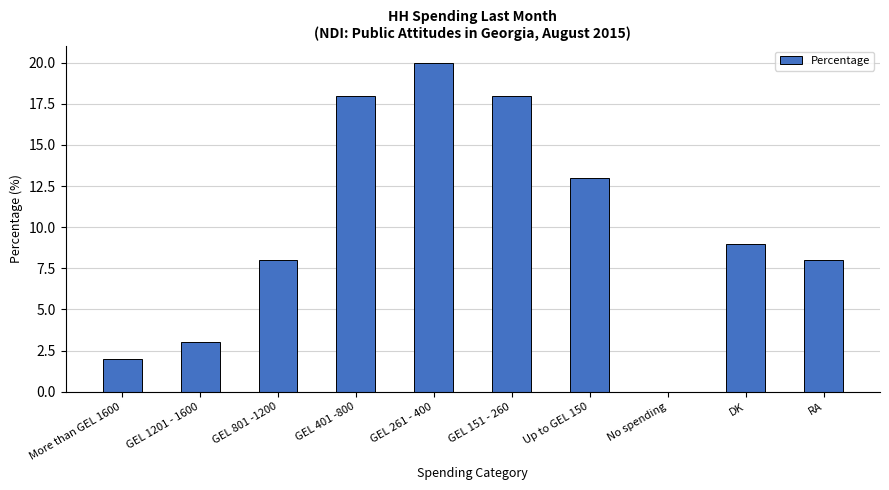

What is the sum of all values?

99